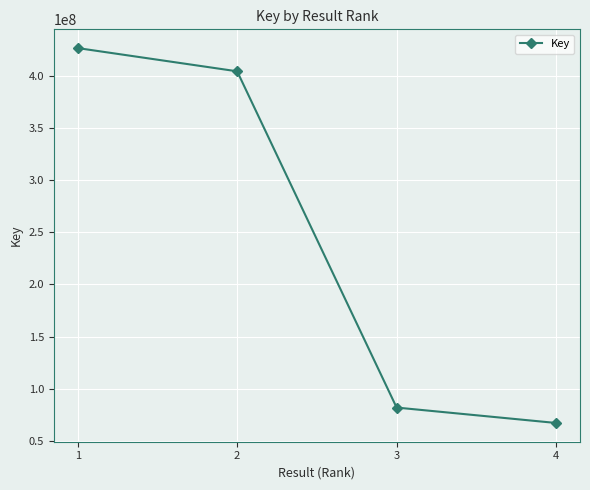

What is the change in value from 1 to 3?

-344759743